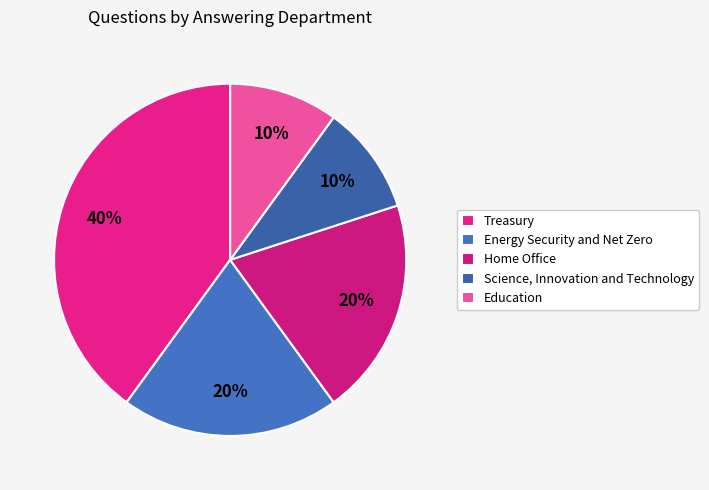

How many segments does this pie chart have?

5